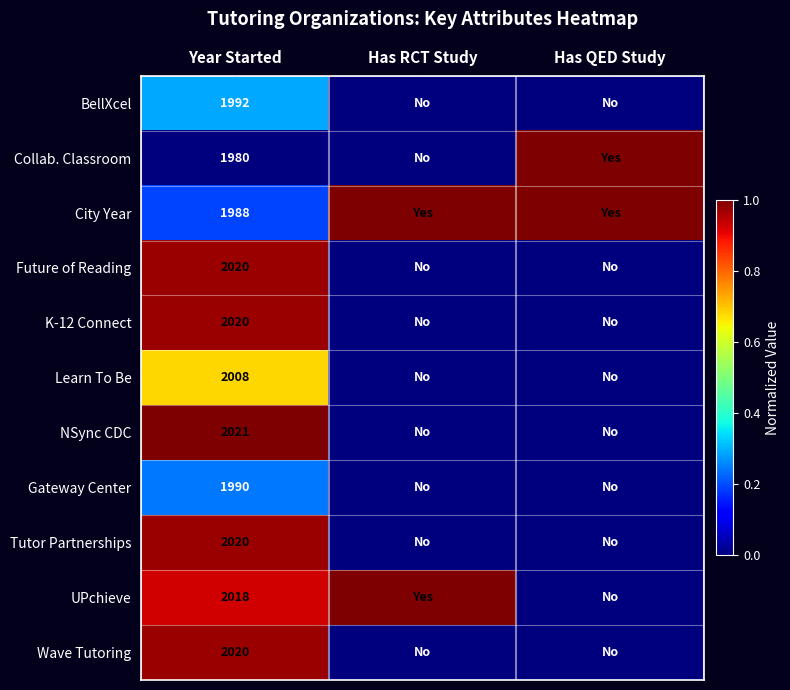

What is the spread (max minus min) of values at Year Started?

41